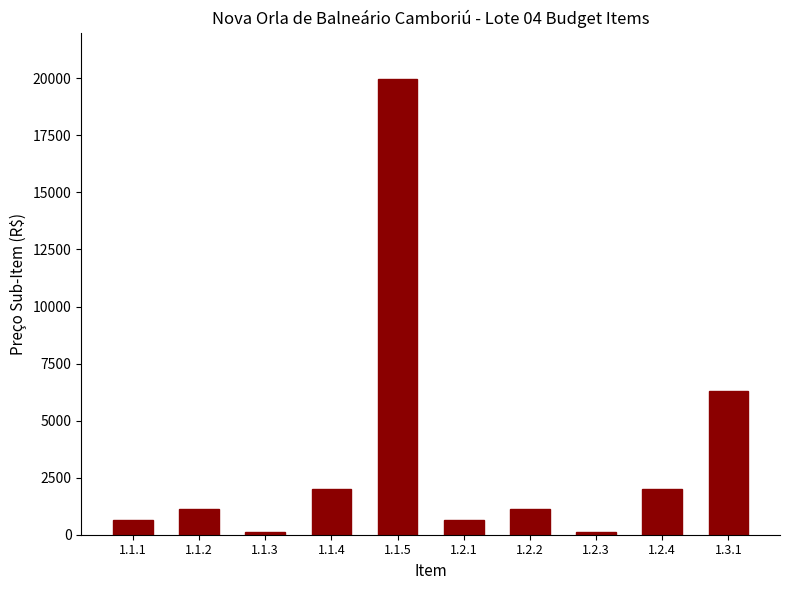

Which has a higher value, 1.1.5 or 1.2.2?

1.1.5